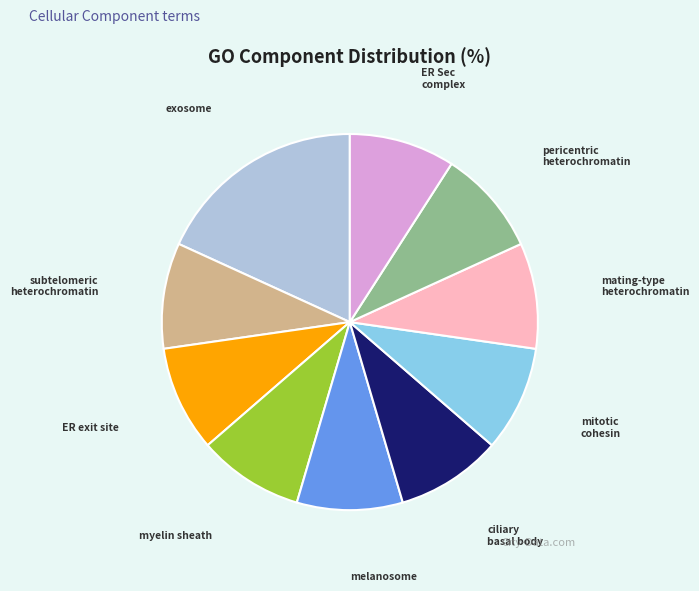

Is there any slice that represents more than half of the pie?

No